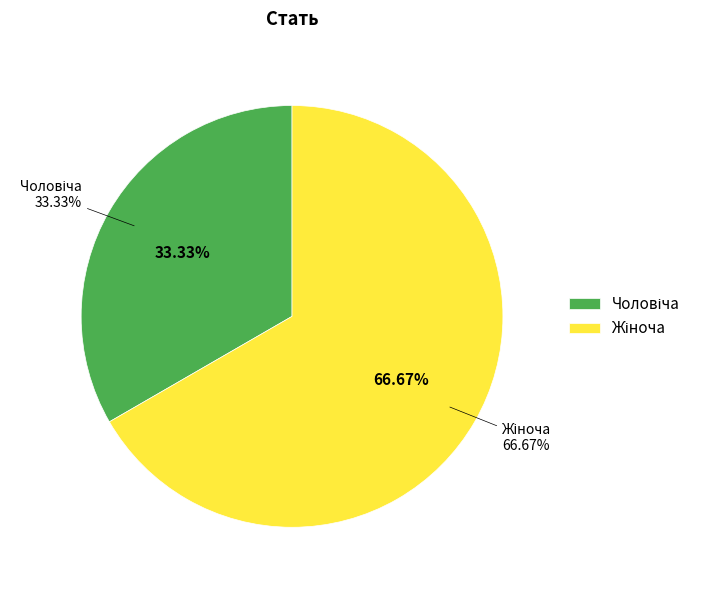

Rank the categories by value from highest to lowest.

Жіноча, Чоловіча